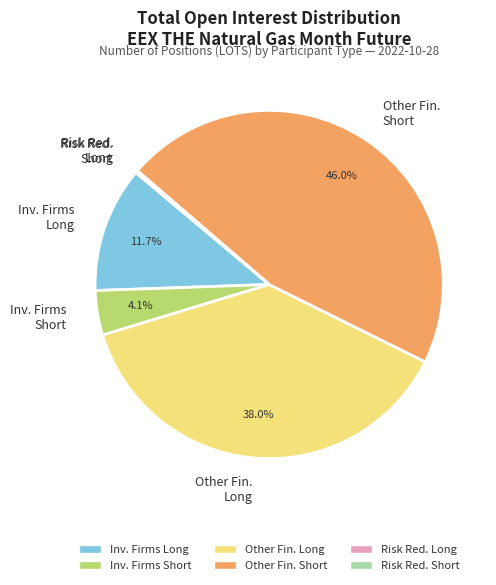

Does any single category account for the majority?

No